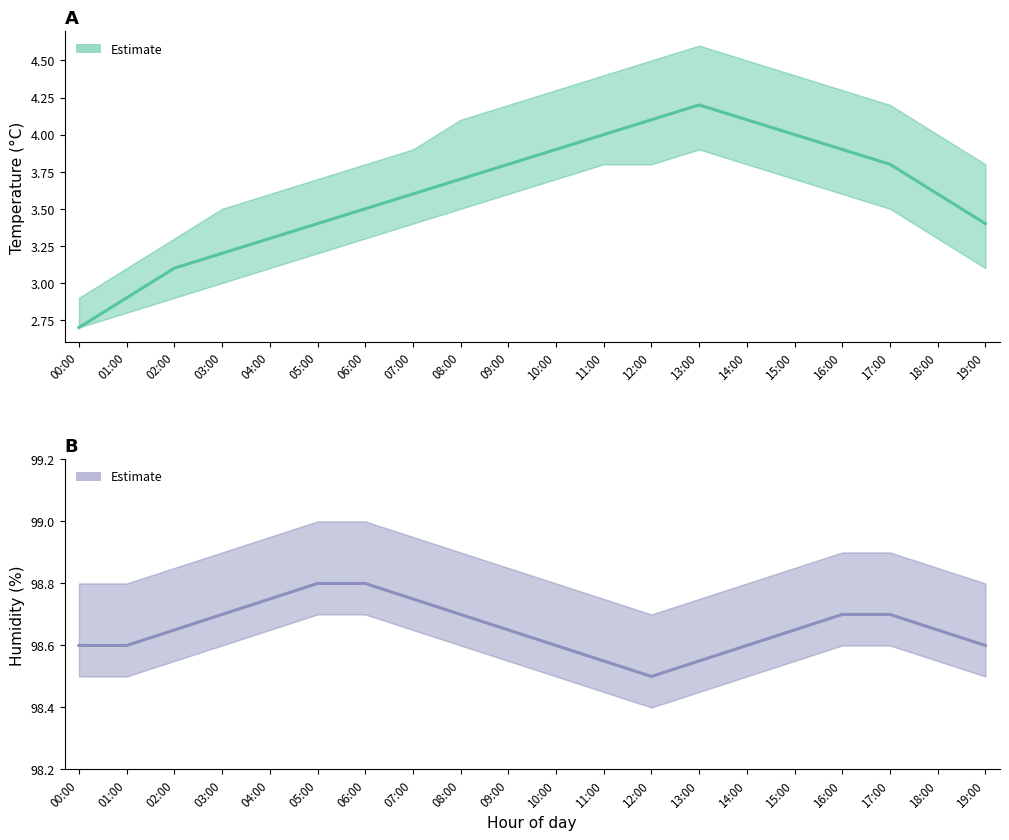

Rank the categories by value from highest to lowest.

05:00, 06:00, 04:00, 07:00, 03:00, 08:00, 16:00, 17:00, 02:00, 09:00, 15:00, 18:00, 00:00, 01:00, 10:00, 14:00, 19:00, 11:00, 13:00, 12:00